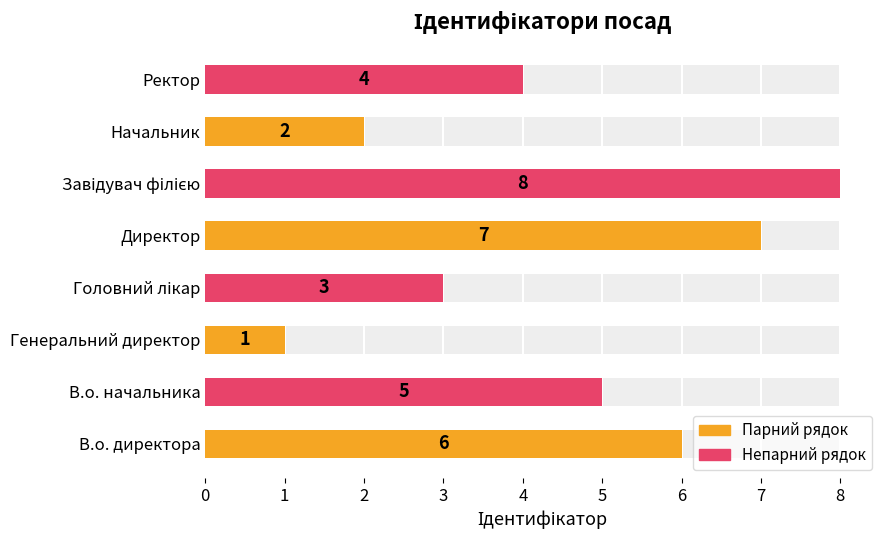

What is the change in value from Директор to Завідувач філією?

+1